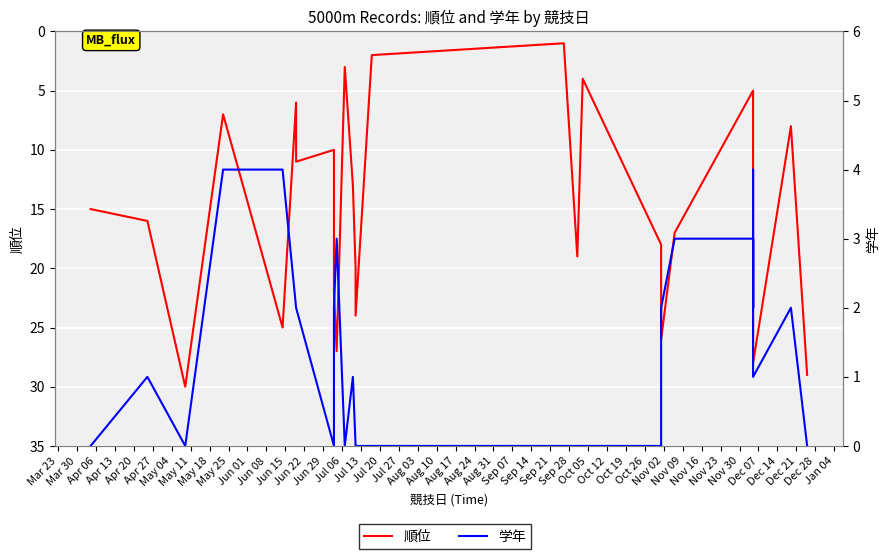

True or false: 順位 and 学年 cross at least once.

False